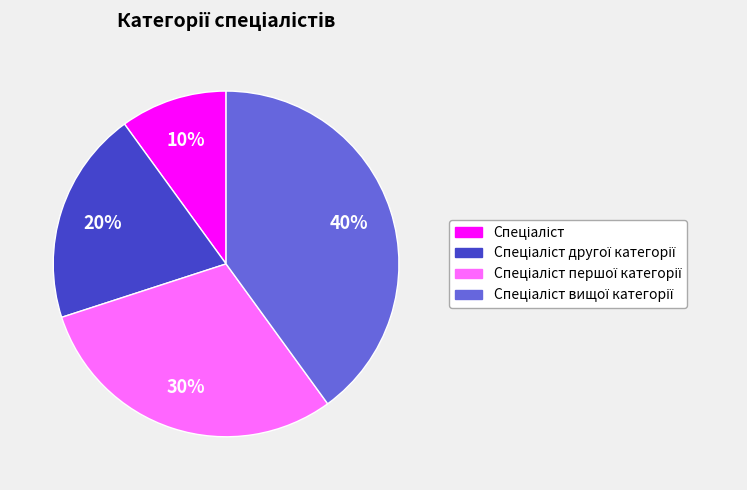

Is there a majority slice in this chart?

No